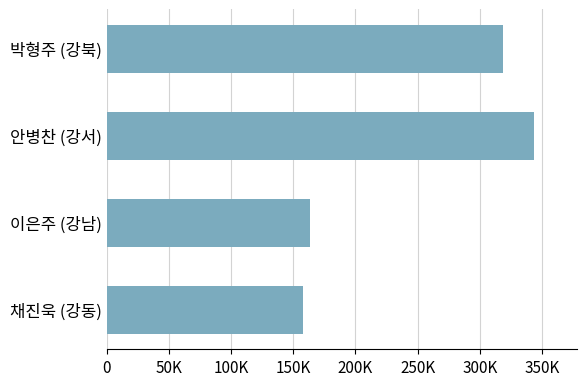

Are the bars horizontal?

Yes